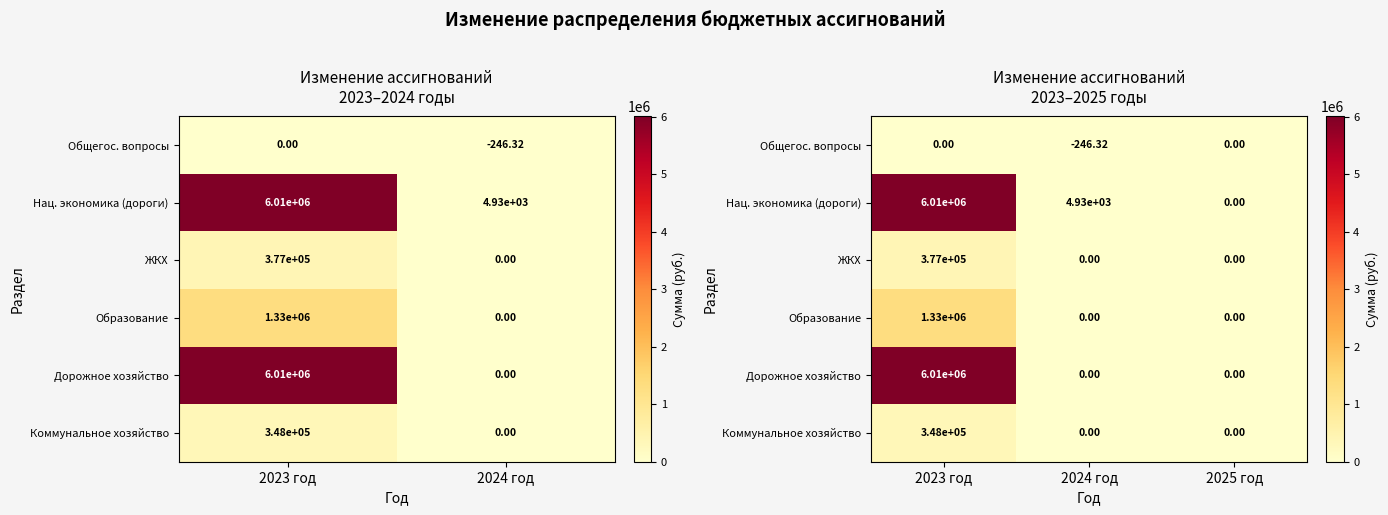

At how many categories does at least one series exceed 5422959?

1